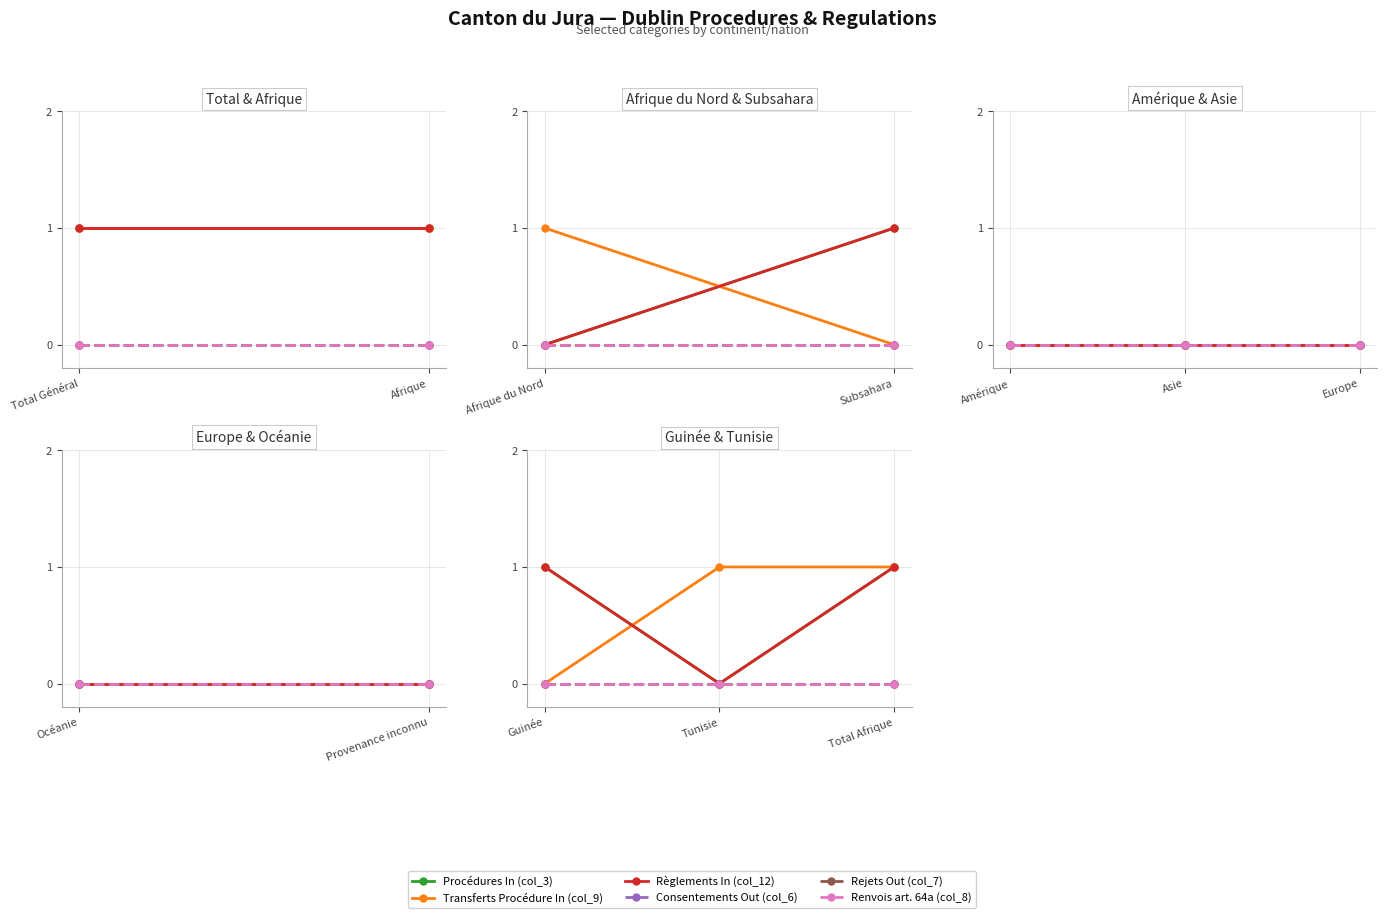

Where is Consentements Out (col_6) nearest to the value 0?

Guinée